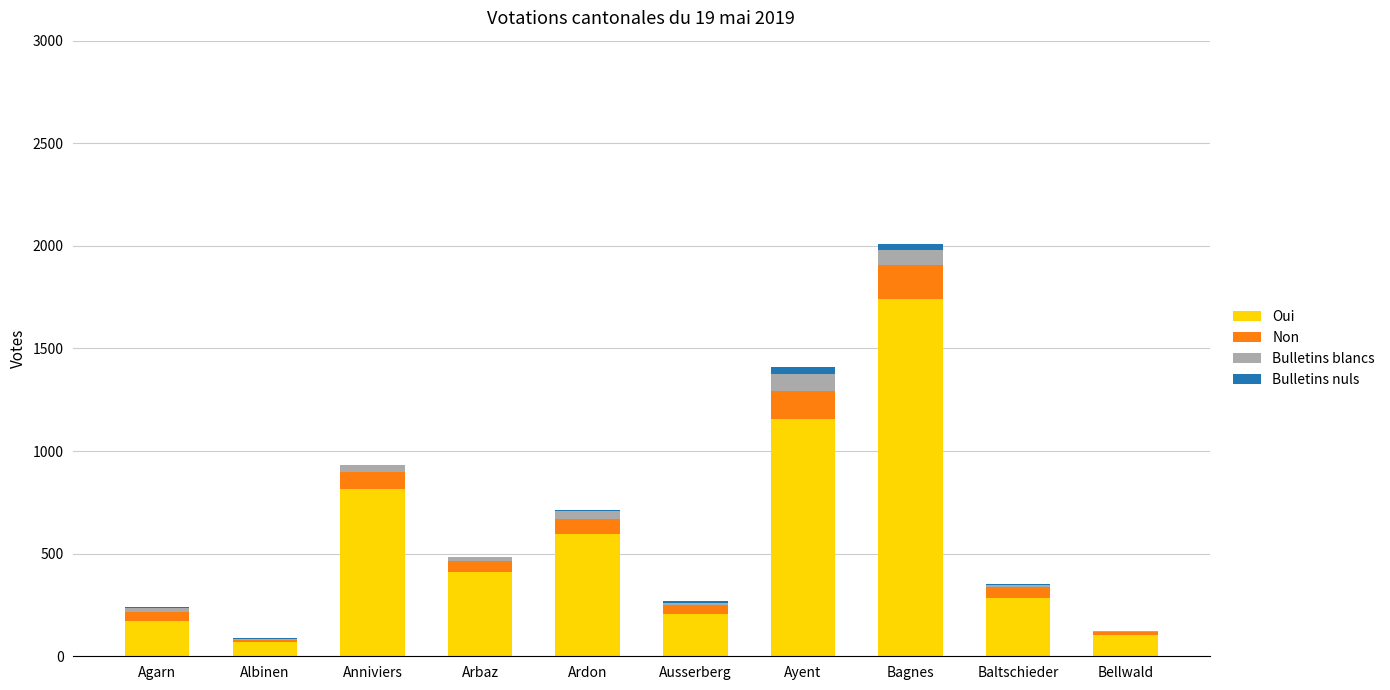

How many distinct data groups are displayed?

4